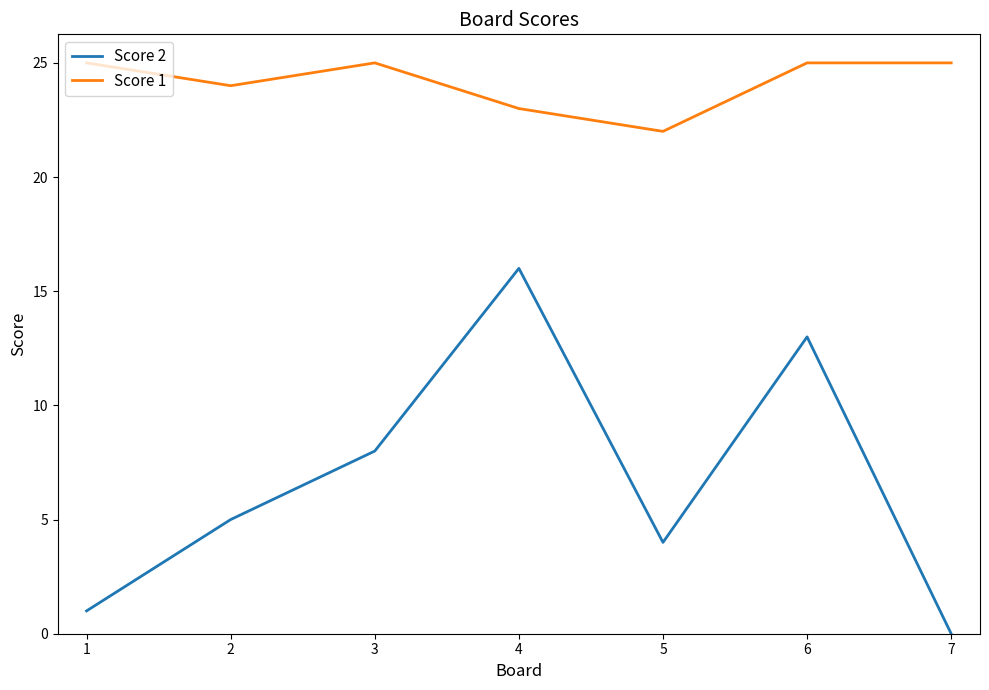

Between 4 and 5, which series saw the biggest shift?

Score 2